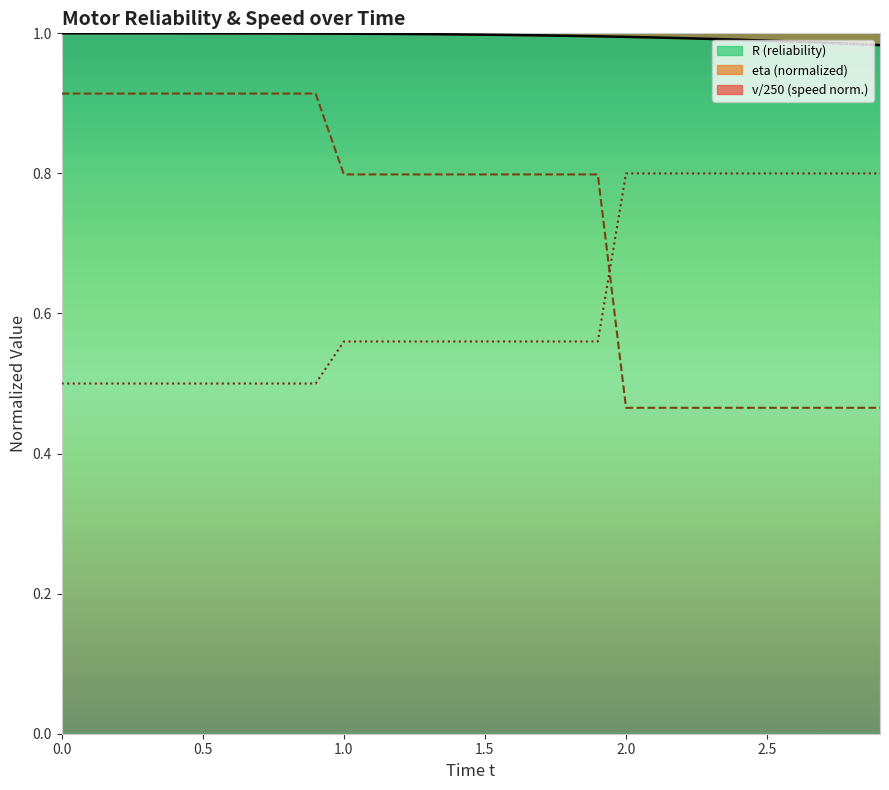

List the series in order of their peak value, highest first.

R (reliability), eta, v (speed)